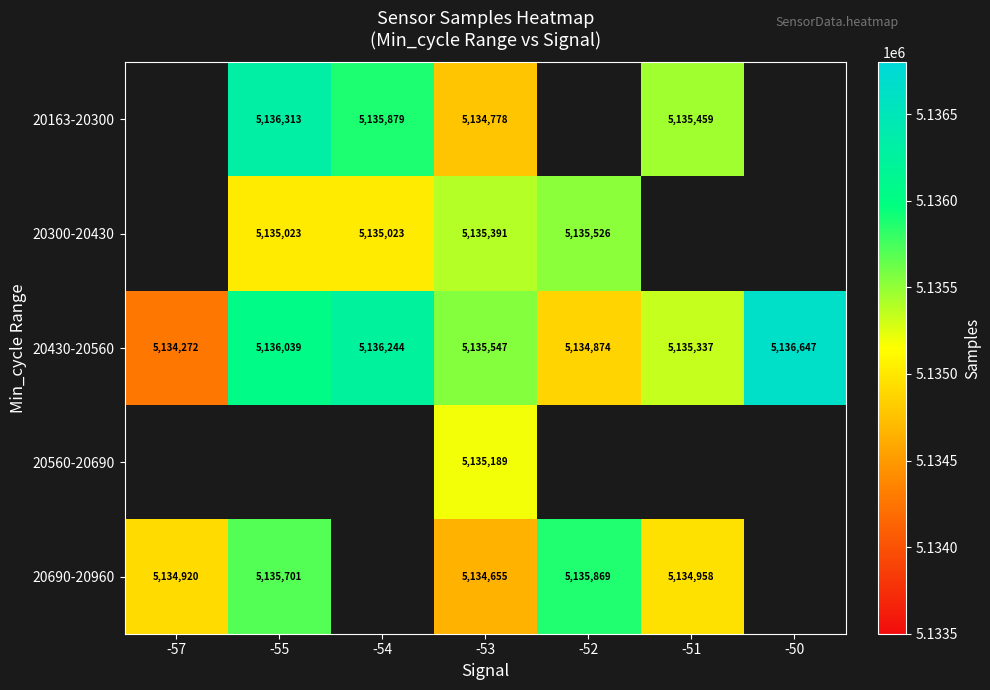

At which label does 20430-20560 reach its minimum?

-57